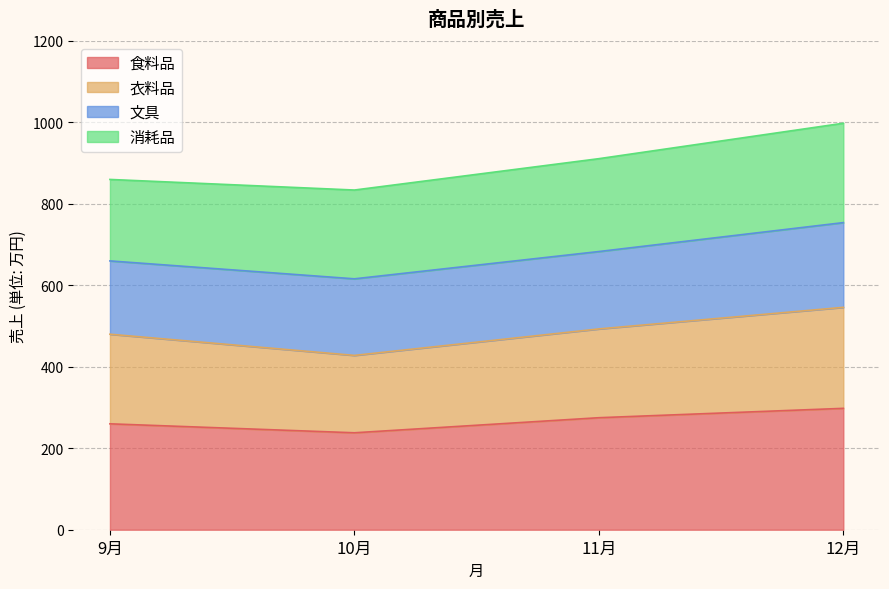

What is the highest value of the 食料品 series?

298